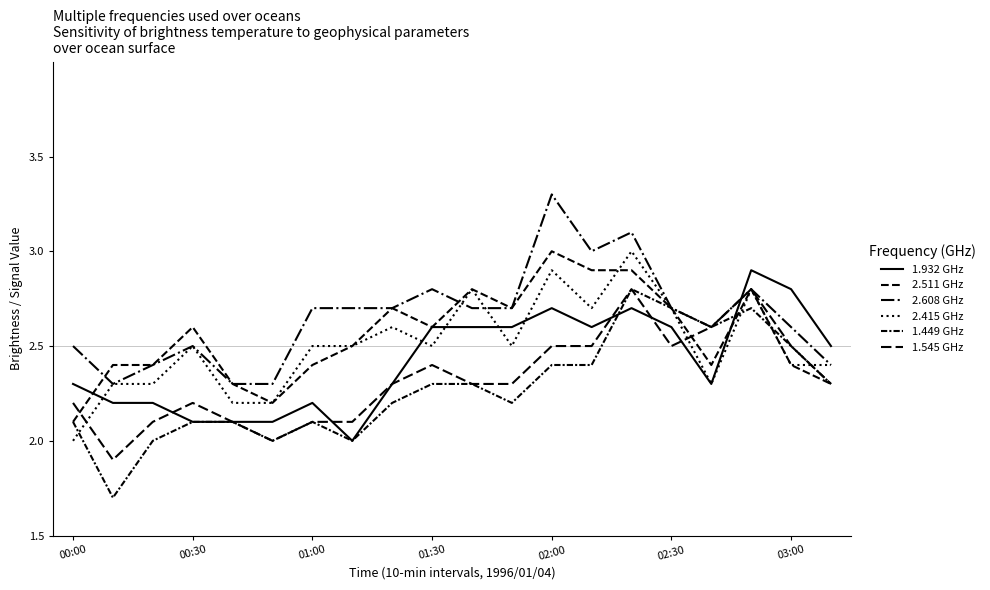

How many intersections are there between 1.449 GHz and 1.932 GHz?

2